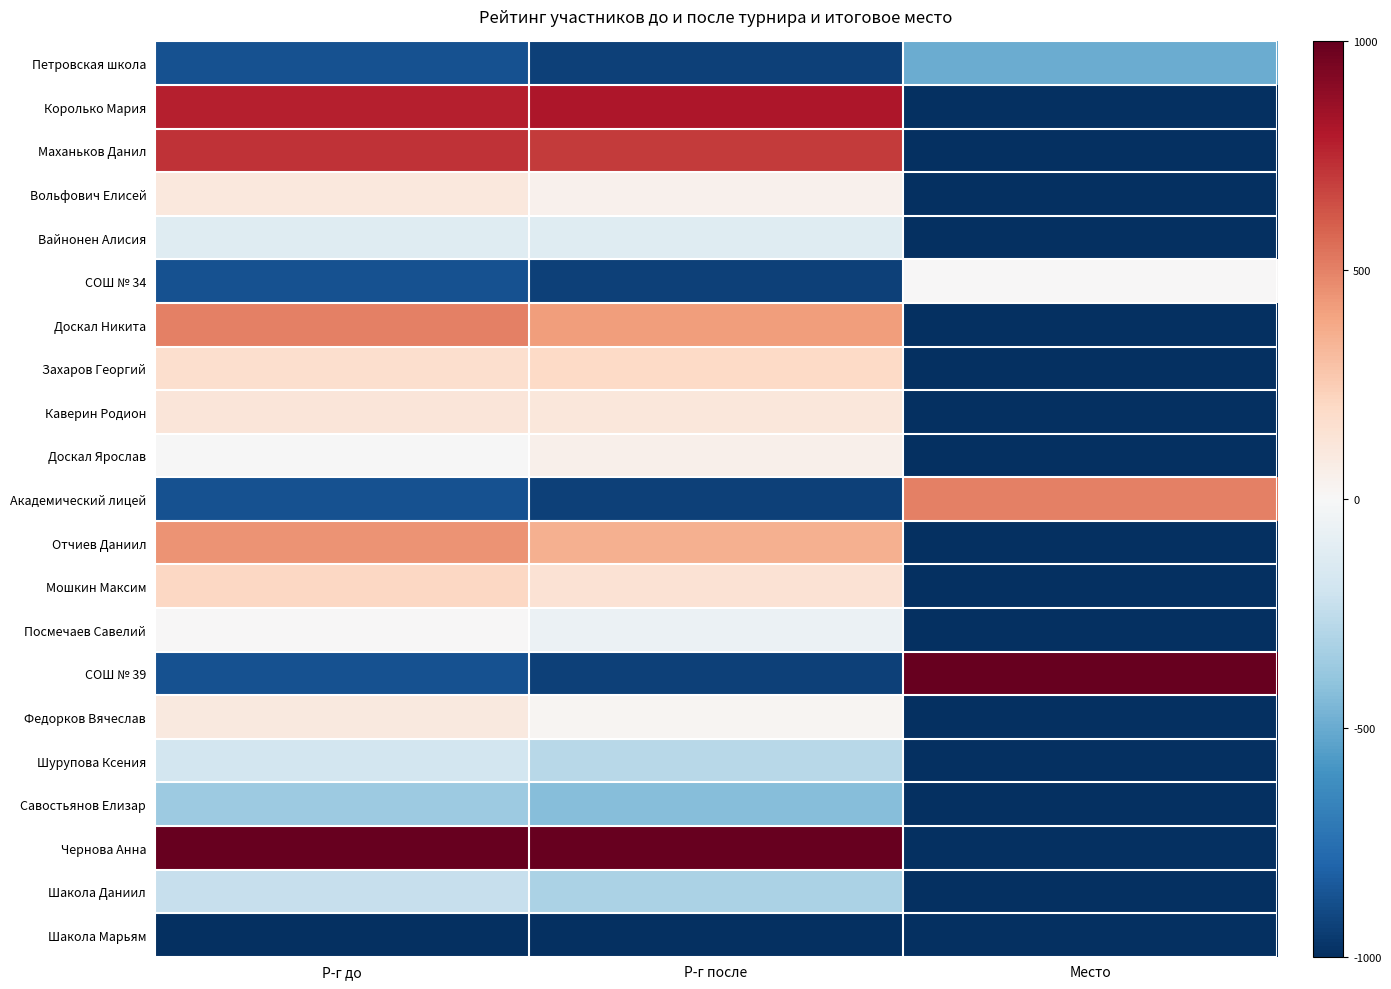

Which series has the widest spread of values?

Чернова Анна